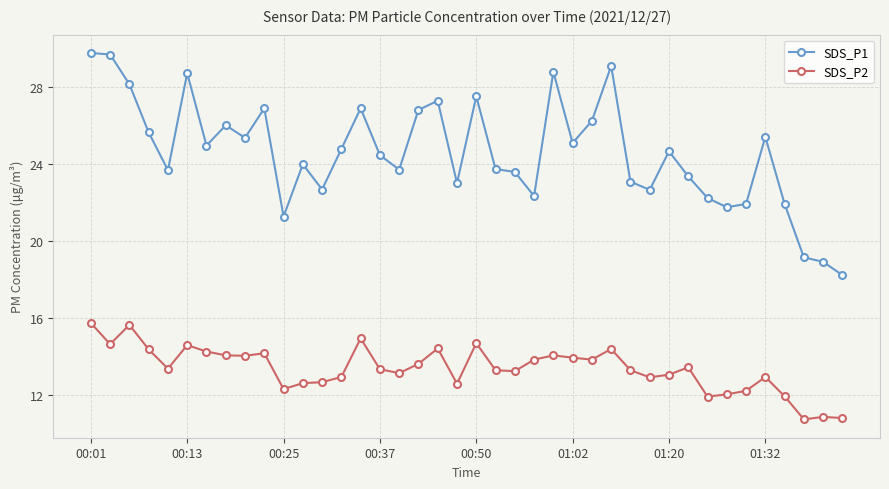

What is the average value of the SDS_P1 series?

24.6